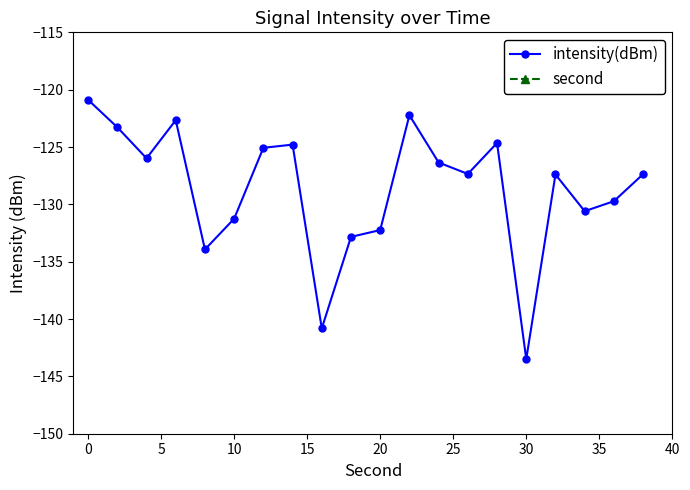

What is the minimum value for intensity(dBm)?

-143.5